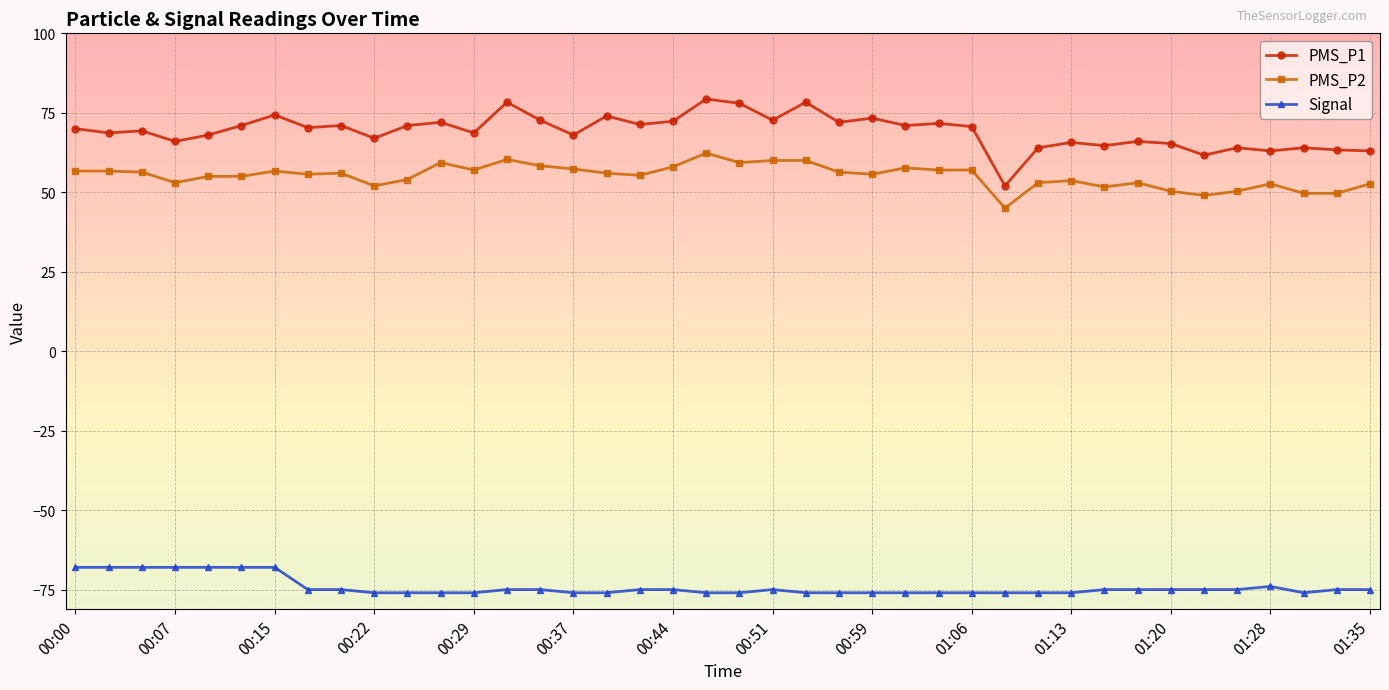

True or false: Signal has more than 0 points higher than both neighbors.

True